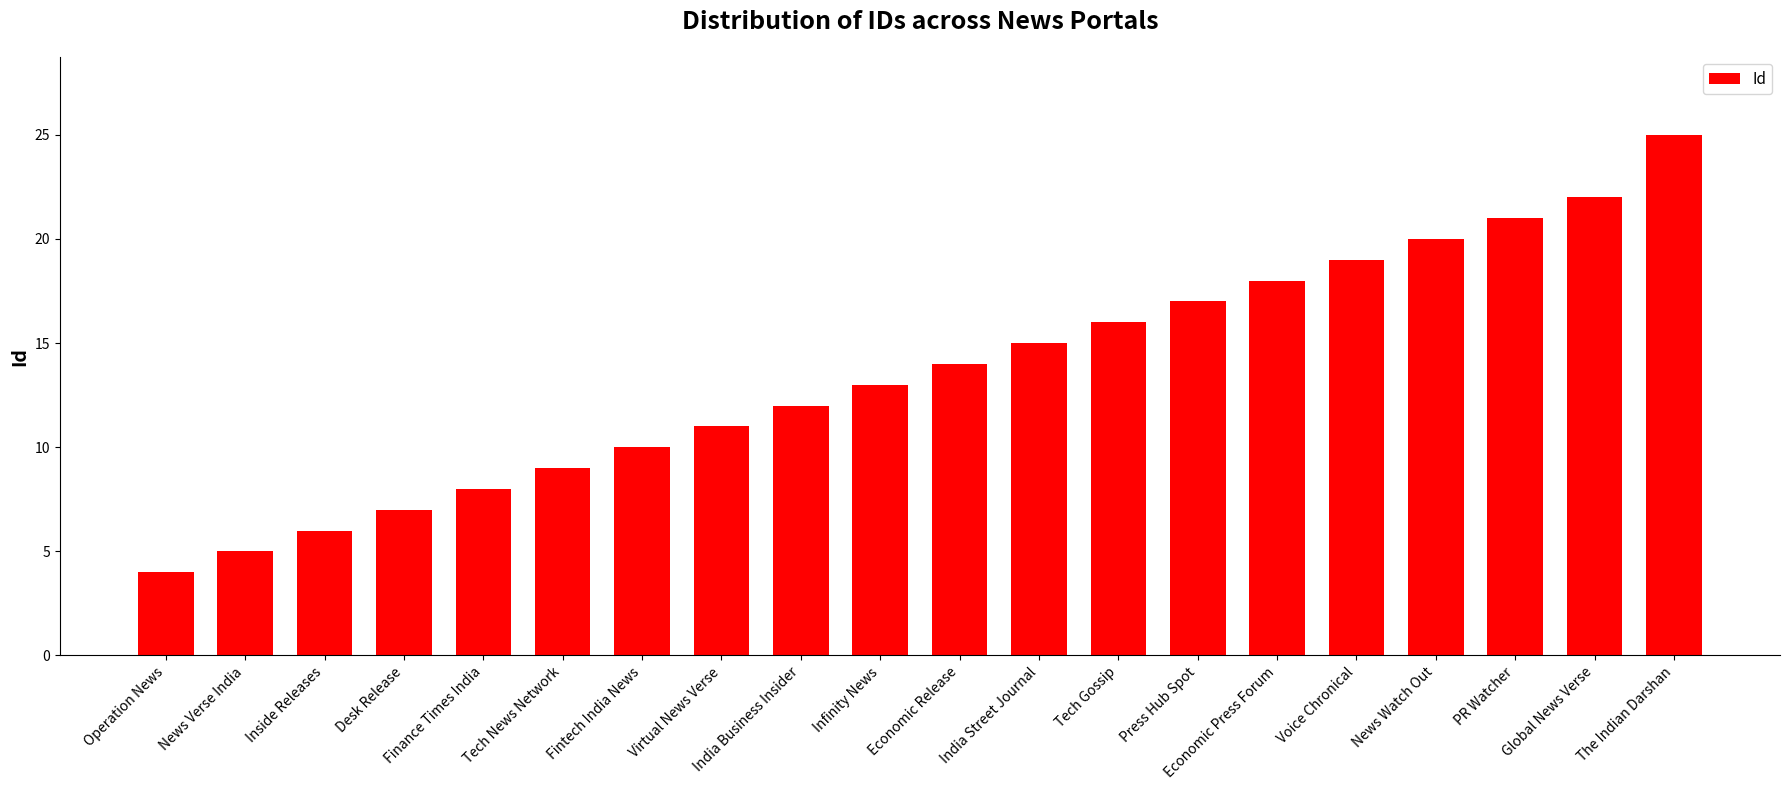

List the labels in order of value, smallest first.

Operation News, News Verse India, Inside Releases, Desk Release, Finance Times India, Tech News Network, Fintech India News, Virtual News Verse, India Business Insider, Infinity News, Economic Release, India Street Journal, Tech Gossip, Press Hub Spot, Economic Press Forum, Voice Chronical, News Watch Out, PR Watcher, Global News Verse, The Indian Darshan